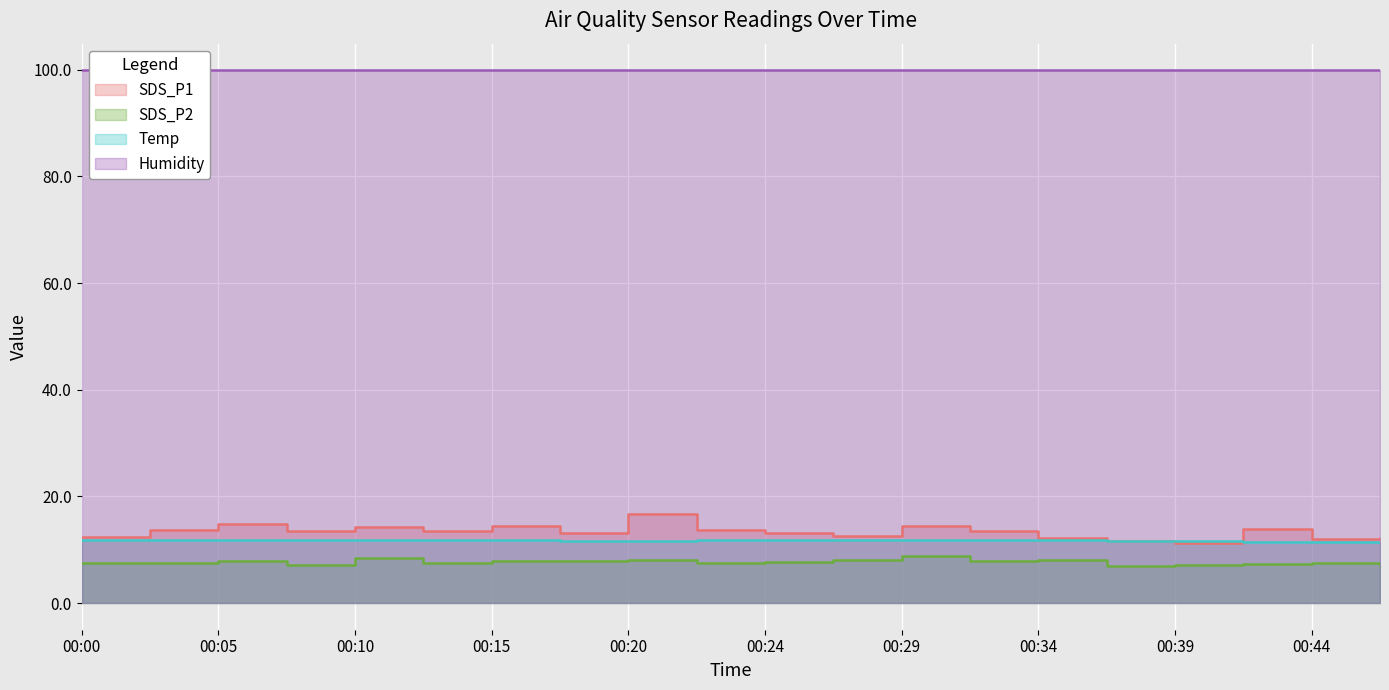

What is the value of the Temp point at the 20th from the left?

11.4